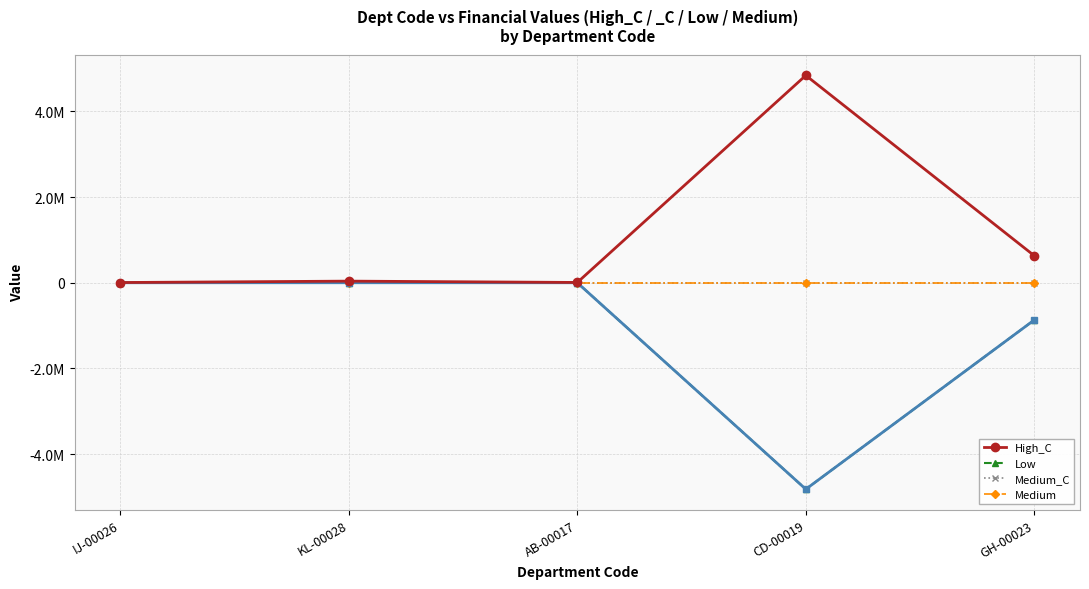

Rank the series at AB-00017 from highest to lowest value.

High_C, Low, Medium_C, Medium